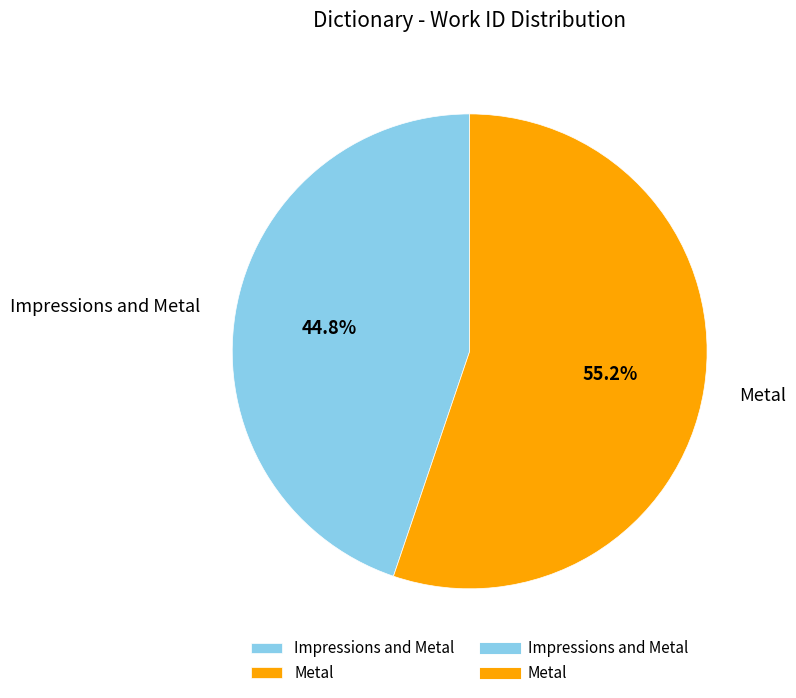

What is the largest slice in the pie chart?

Metal